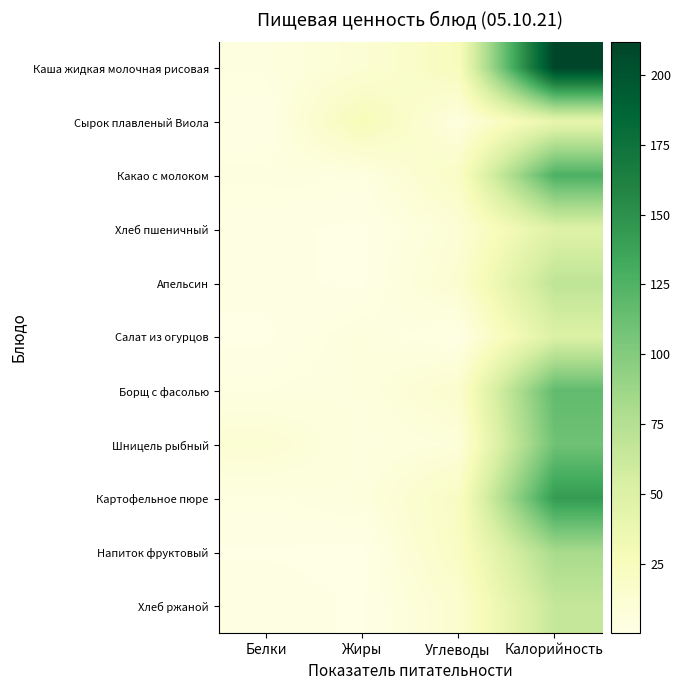

Between Белки and Углеводы, which series saw the biggest shift?

Каша жидкая молочная рисовая